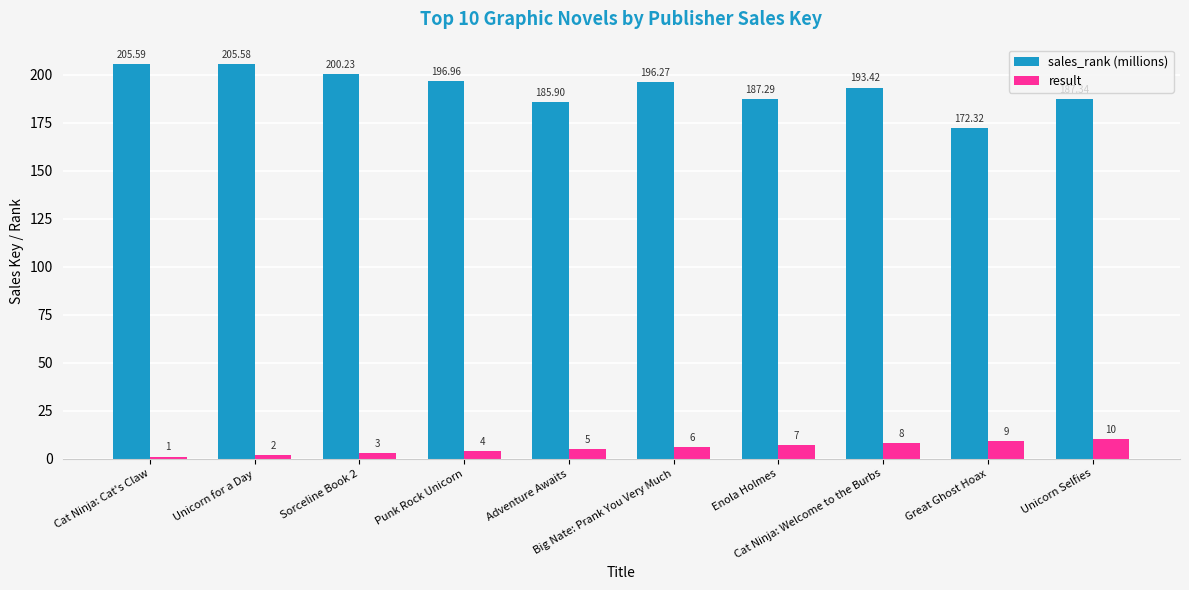

Which series changed the most between Adventure Awaits and Enola Holmes?

result